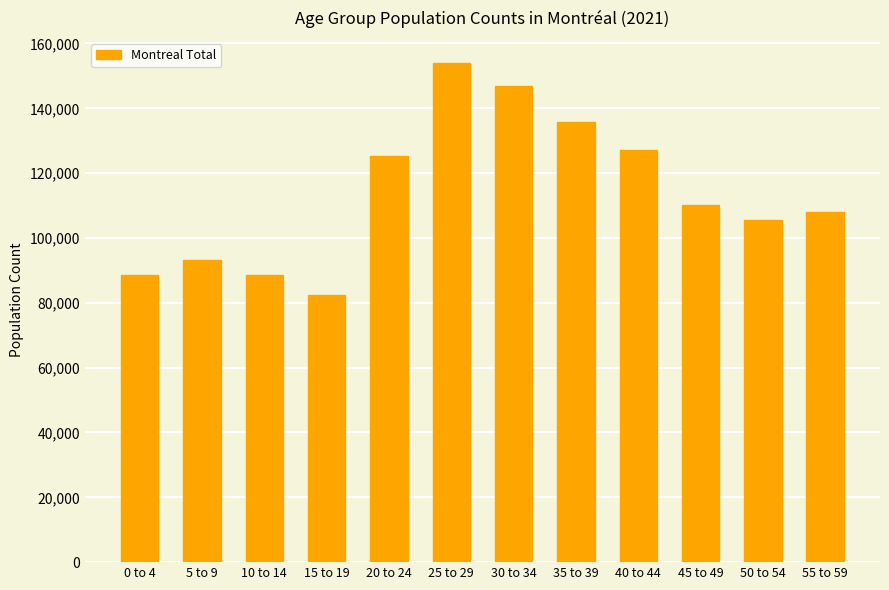

True or false: the data shows 135880 at 35 to 39.

True